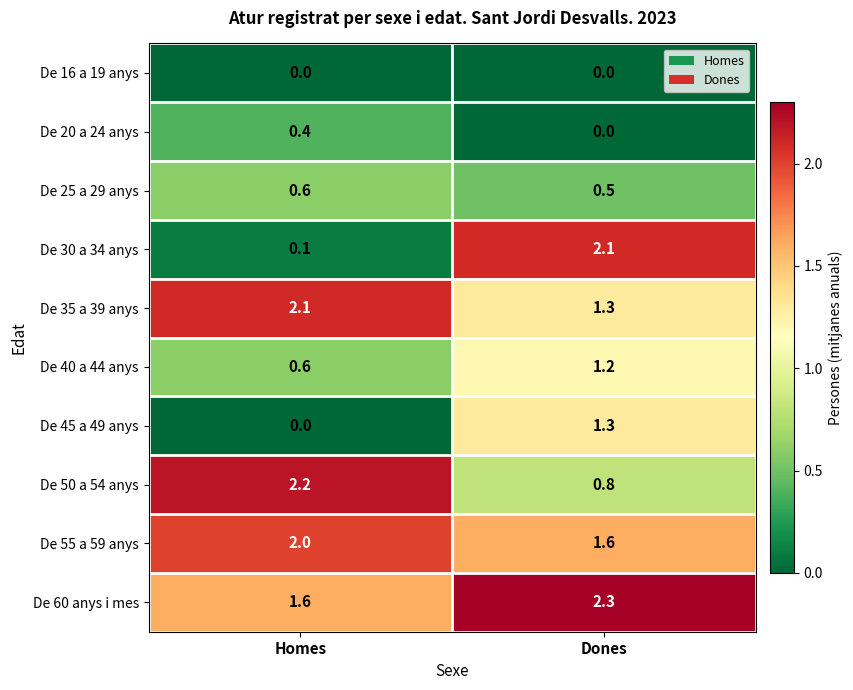

What is the greatest value displayed?

2.3